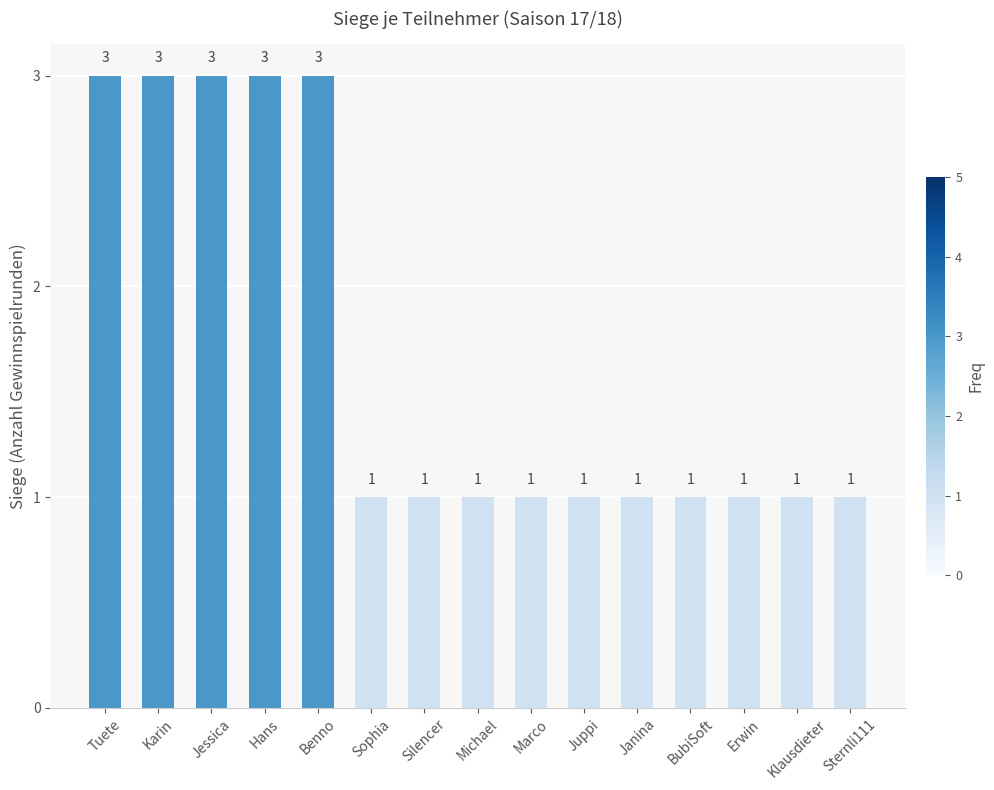

Are the bars horizontal?

No